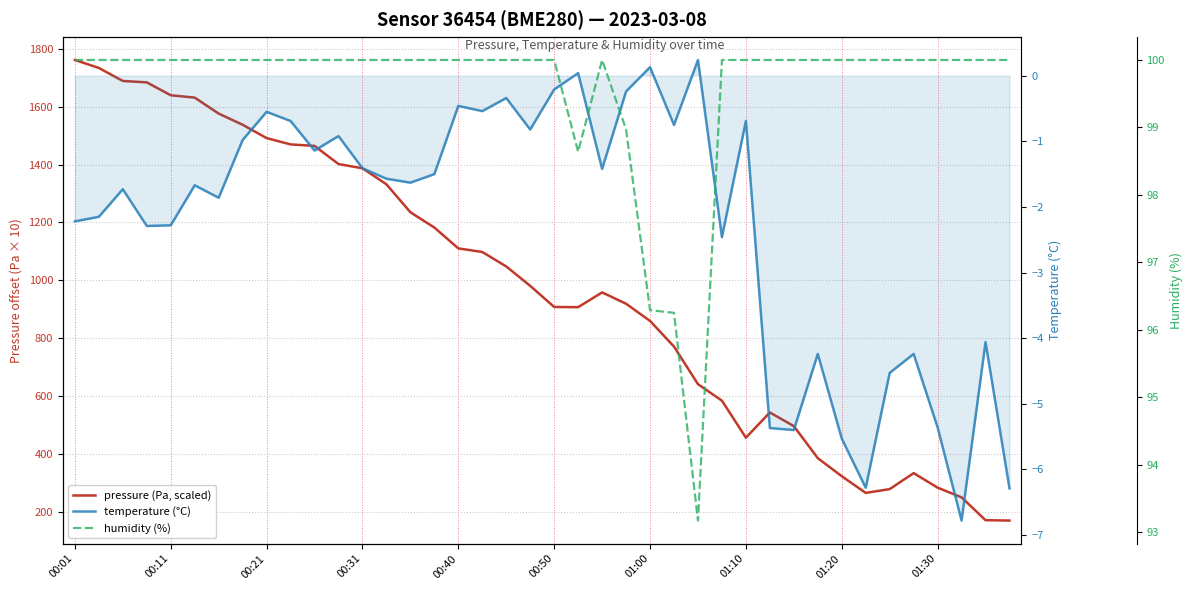

Is the value of humidity (%) at 24 greater than the value of pressure (Pa, scaled) at 34?

No